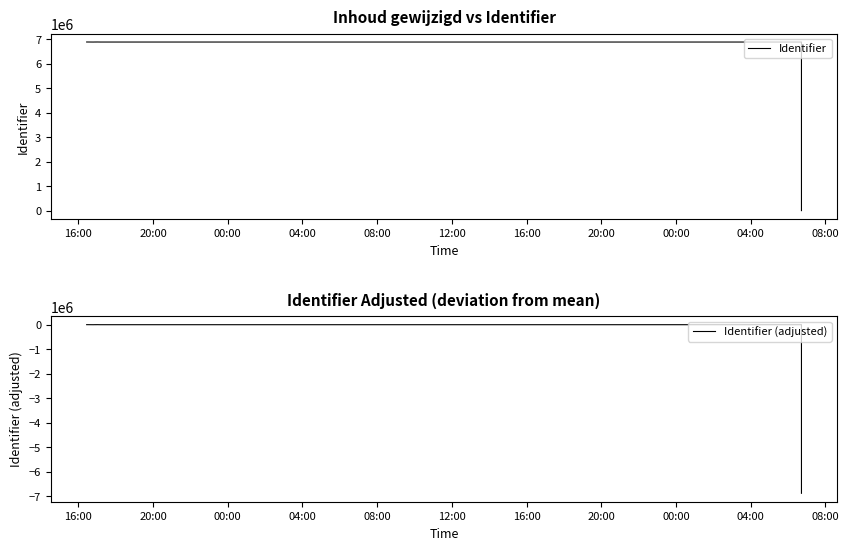

What is the total value across all series at 16:00?

6887429